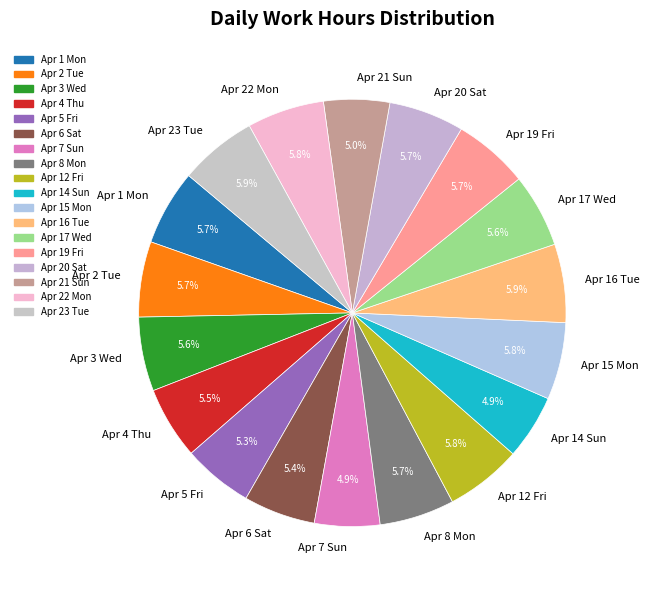

Approximately how many times larger is the value at Apr 15 Mon compared to Apr 3 Wed?

1.0